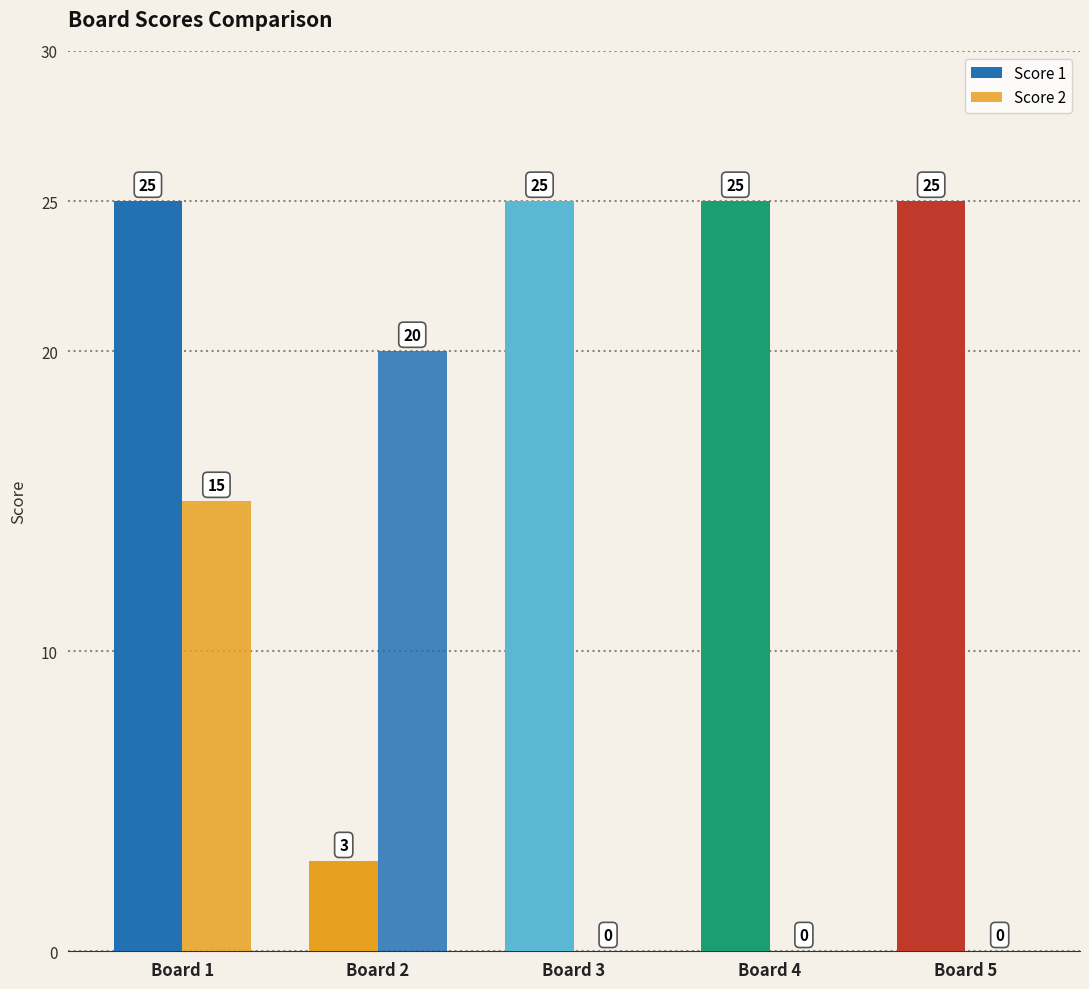

How many data points in Score 2 are above 0?

2